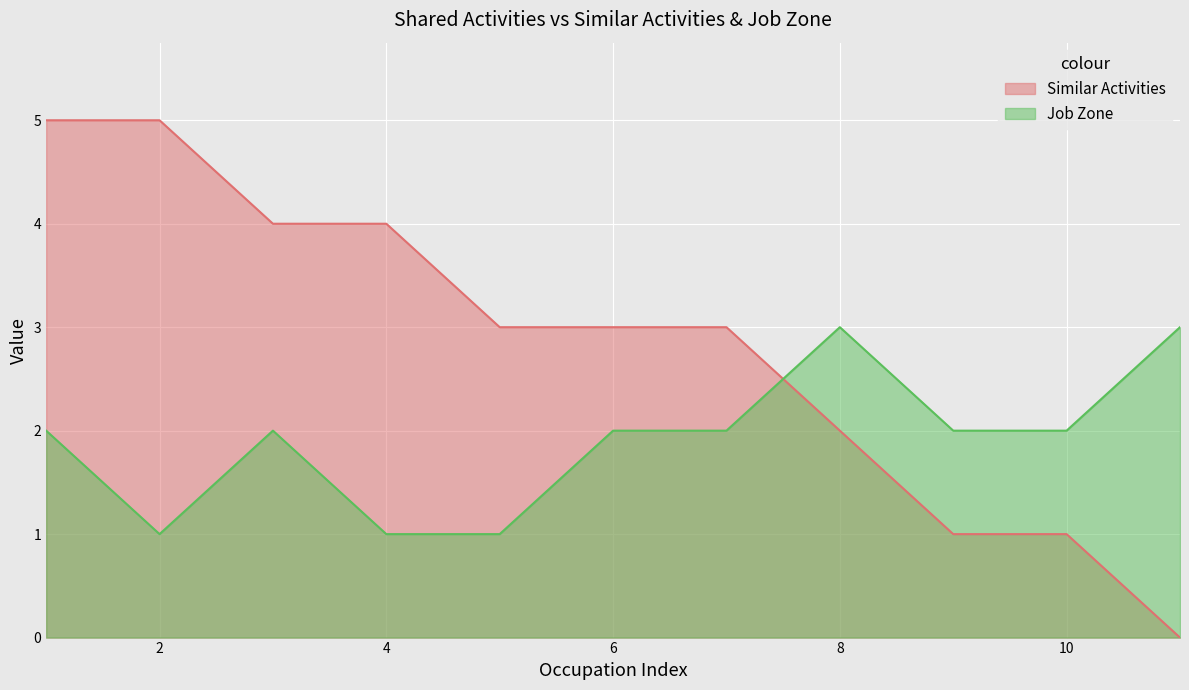

Which series has the widest spread of values?

Similar Activities